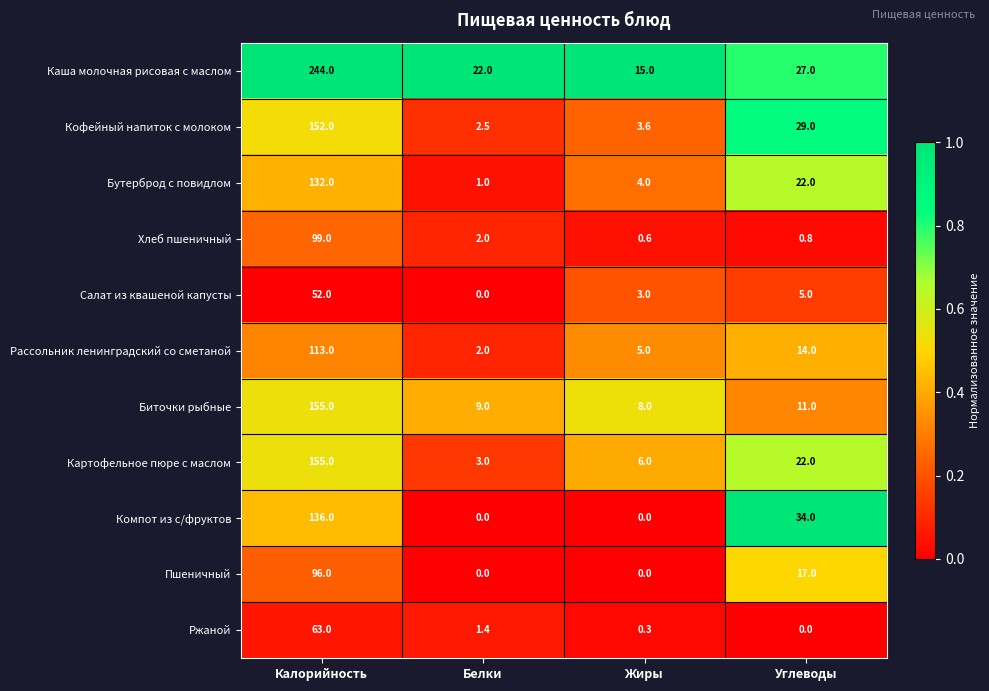

Which series has the largest total across all categories?

Каша молочная рисовая с маслом